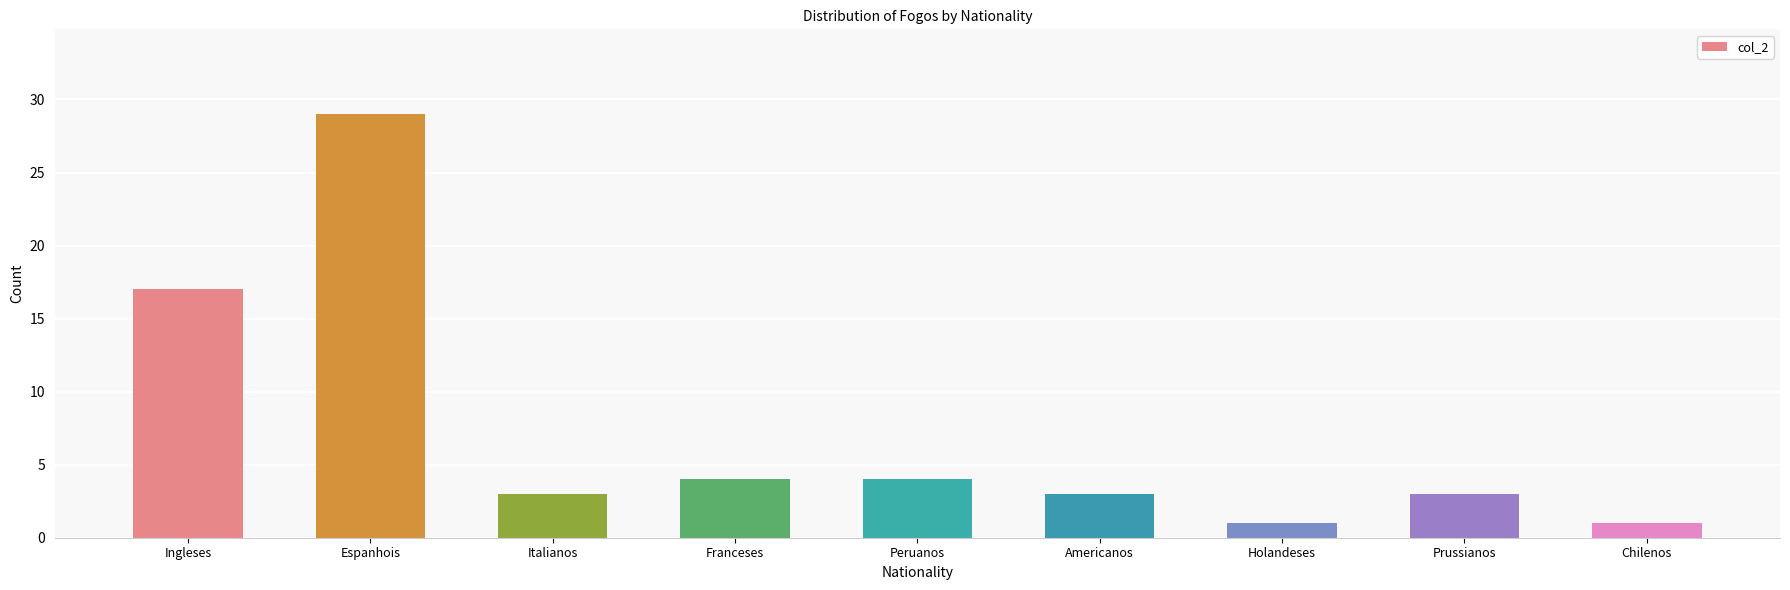

What is the greatest value displayed?

29